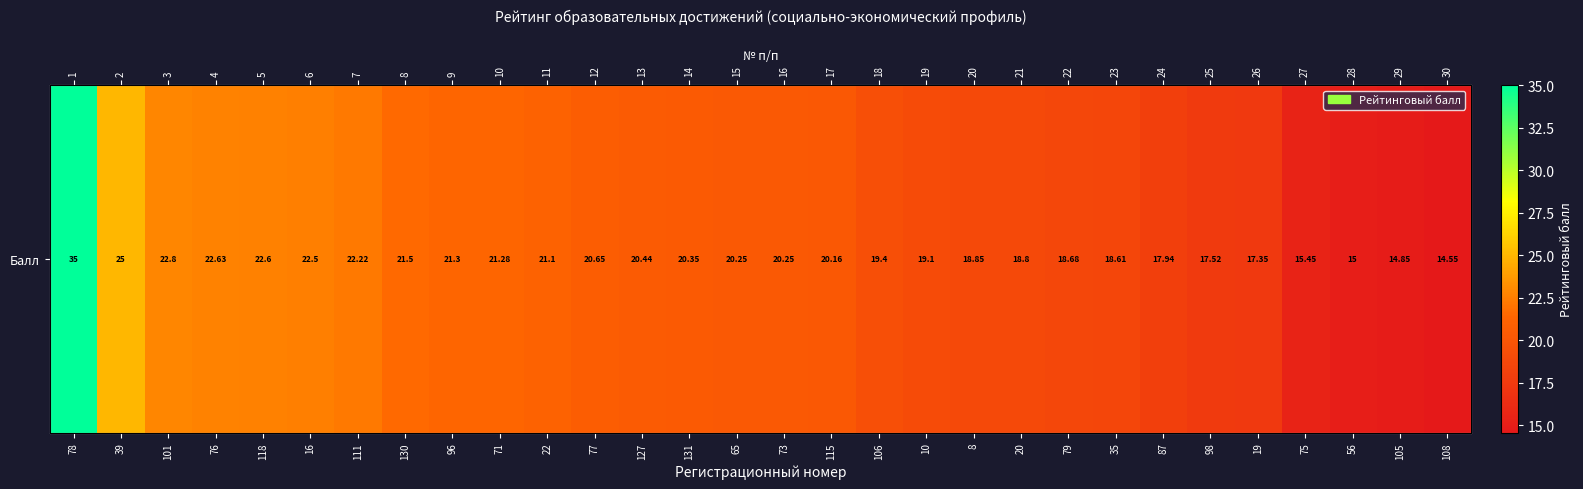

The chart shows a value of 22.6 at 118. True or false?

True